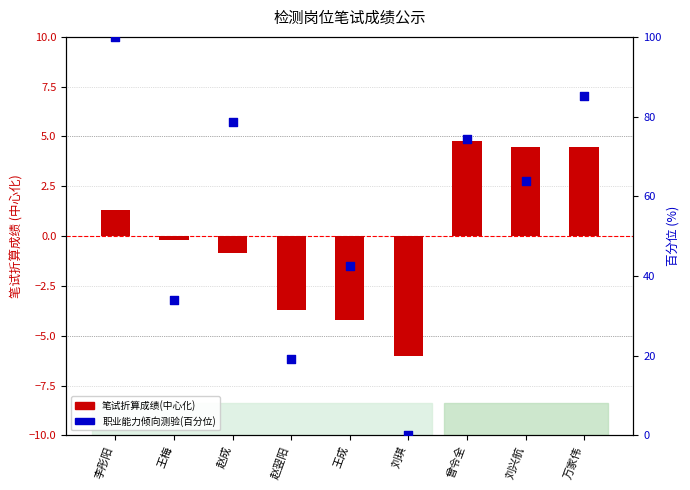

What are all the series names shown in the legend?

笔试折算成绩(中心化), 职业能力倾向测验(百分位)